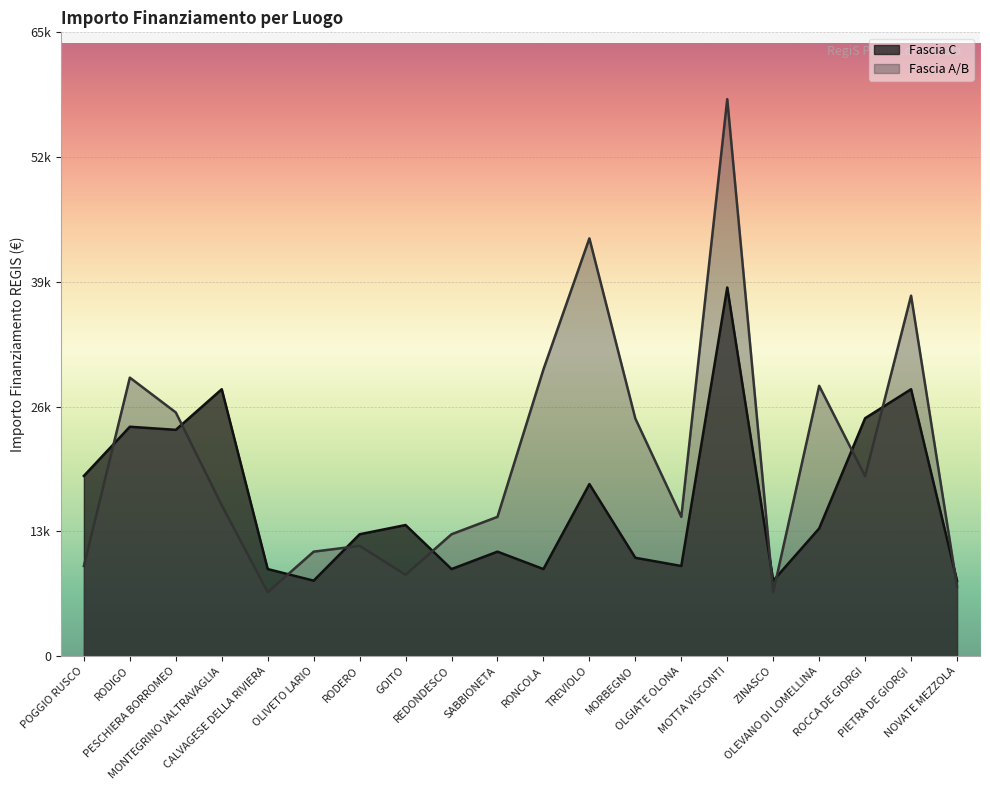

How many interior local valleys does the Fascia A/B series have?

5